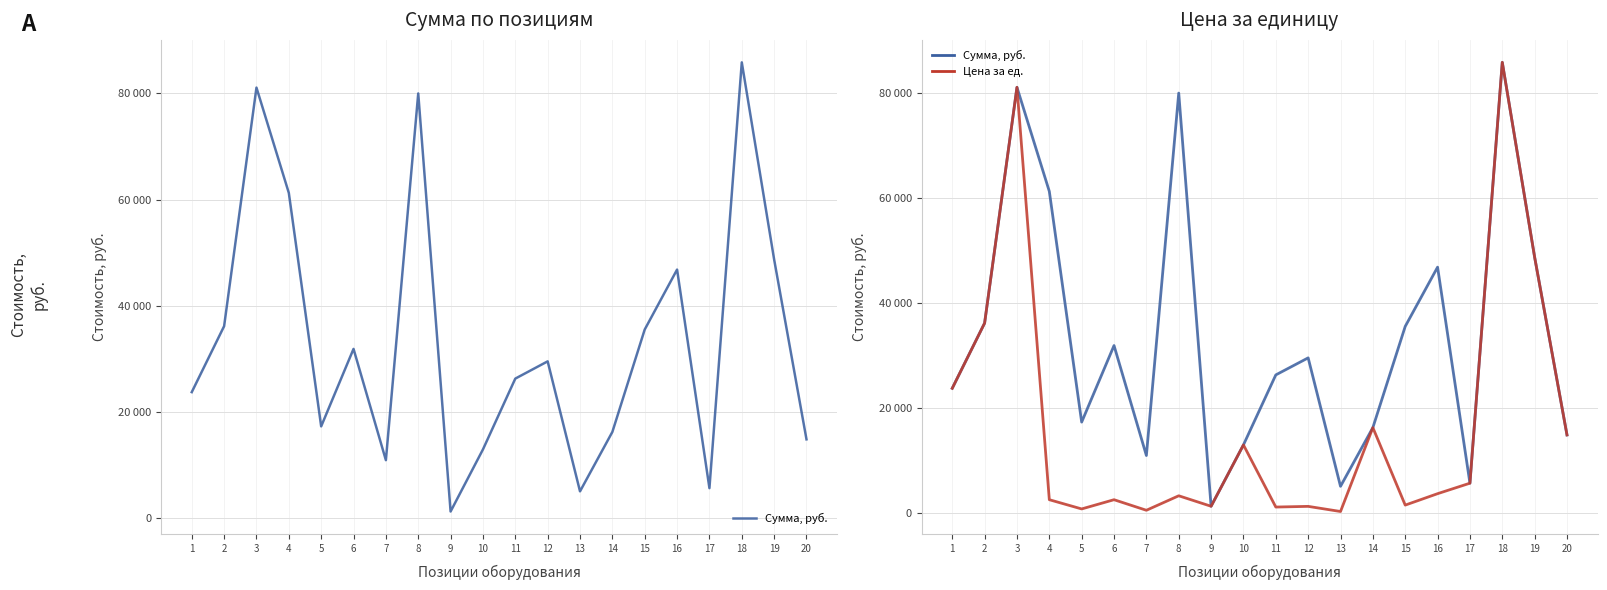

In Сумма, руб., how many points are lower than both neighbors (excluding endpoints)?

5